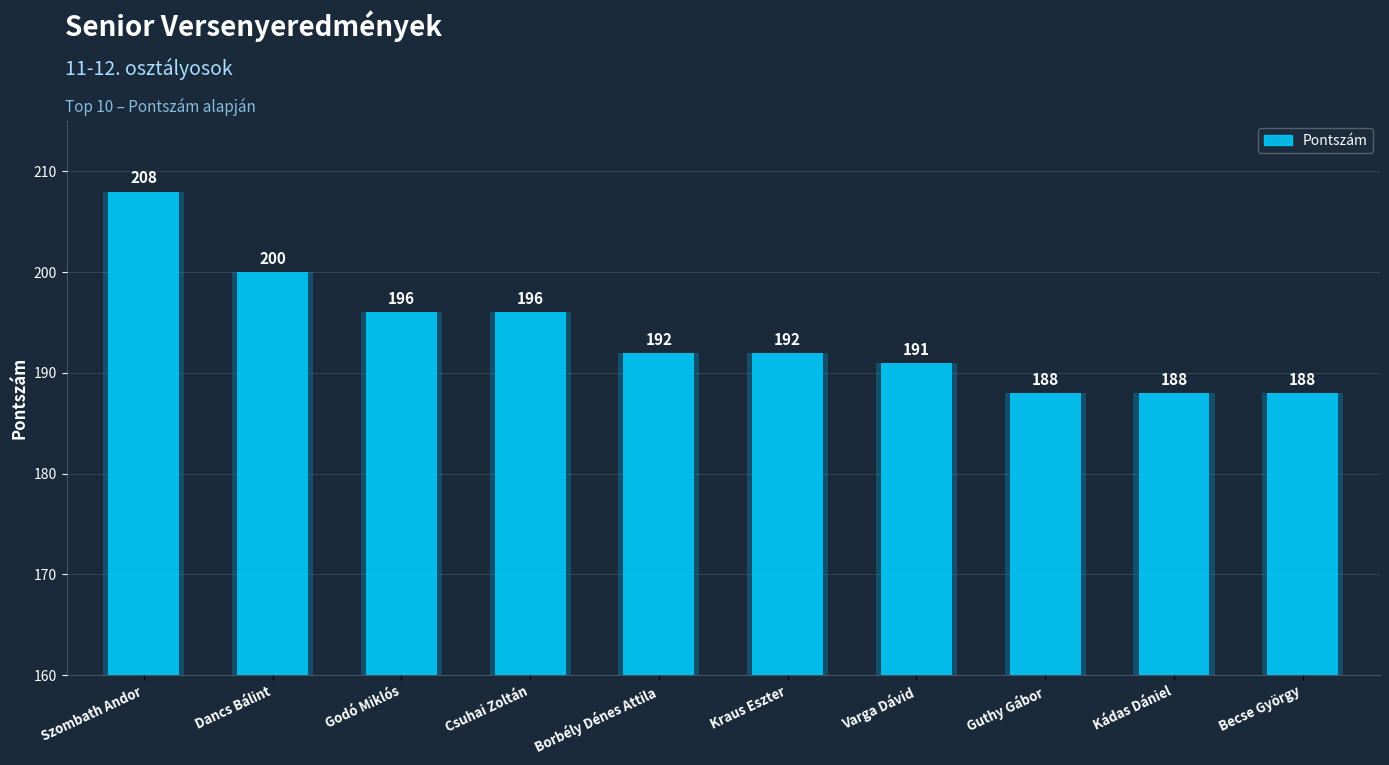

Which label corresponds to the smallest value in the chart?

Guthy Gábor